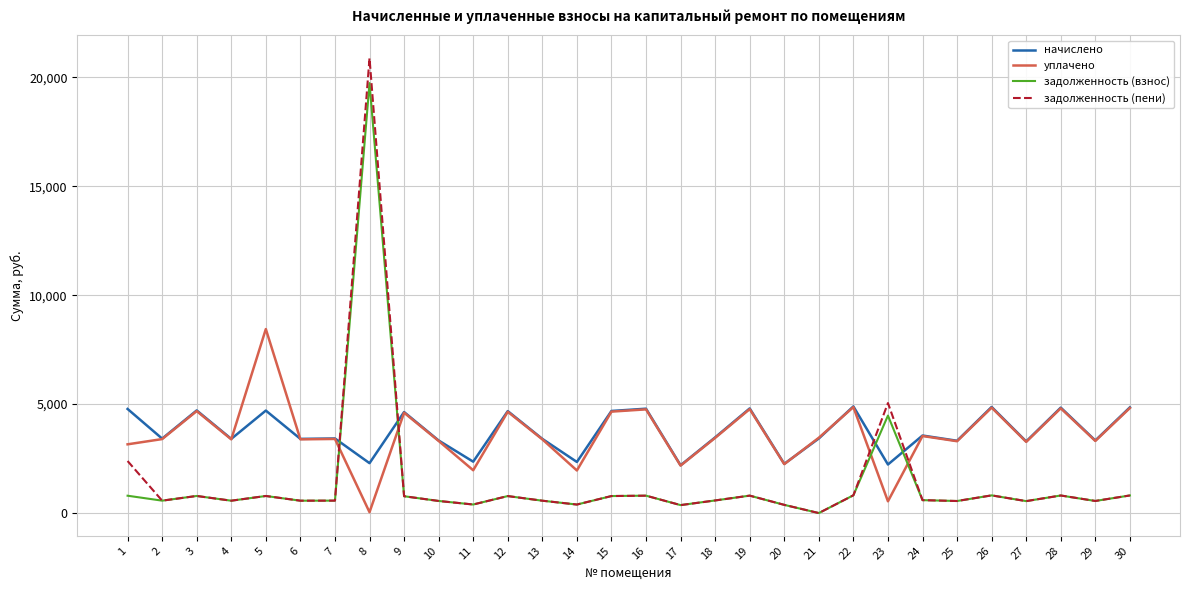

List the series in order of their peak value, lowest first.

начислено, уплачено, задолженность (взнос), задолженность (пени)